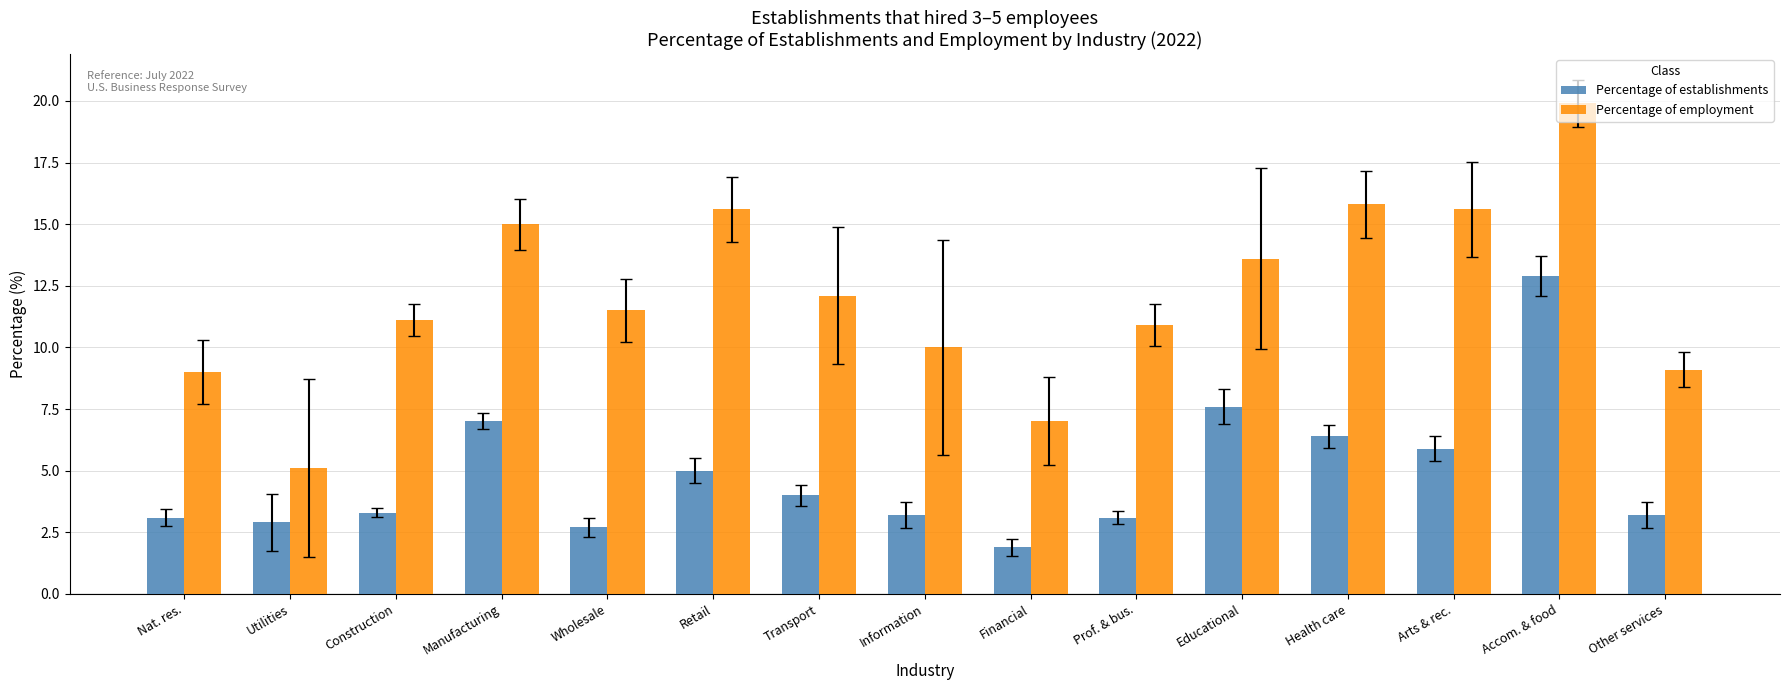

How many data points in Percentage of establishments are above 3?

12